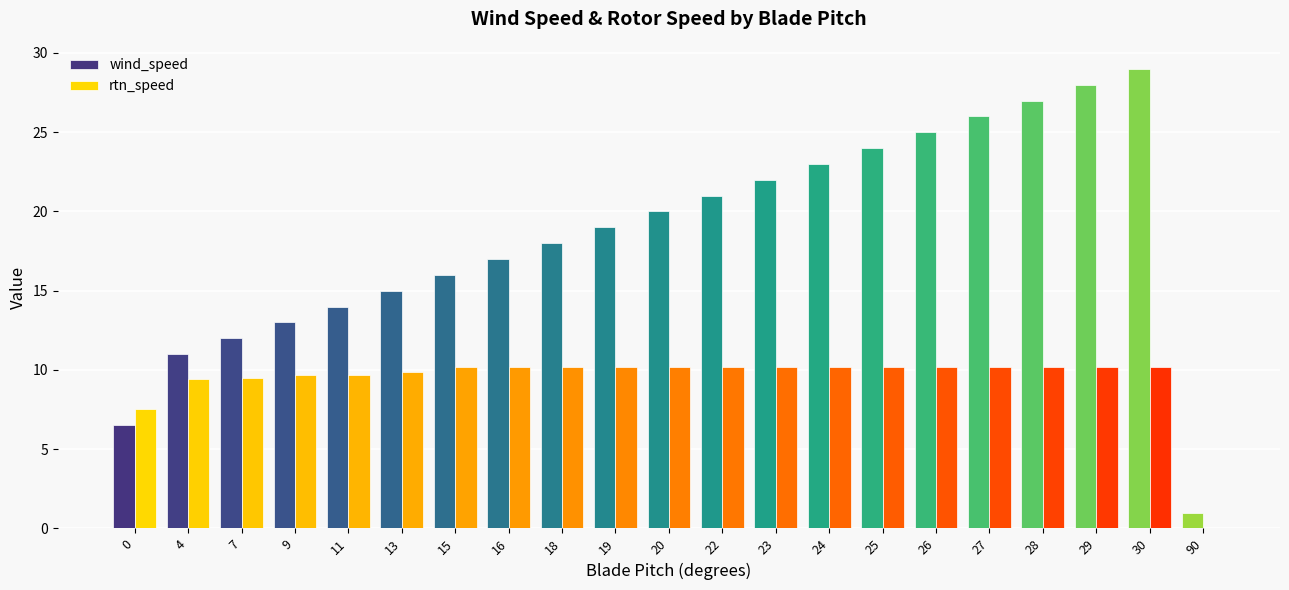

What is the total value across all series at 24?

33.2